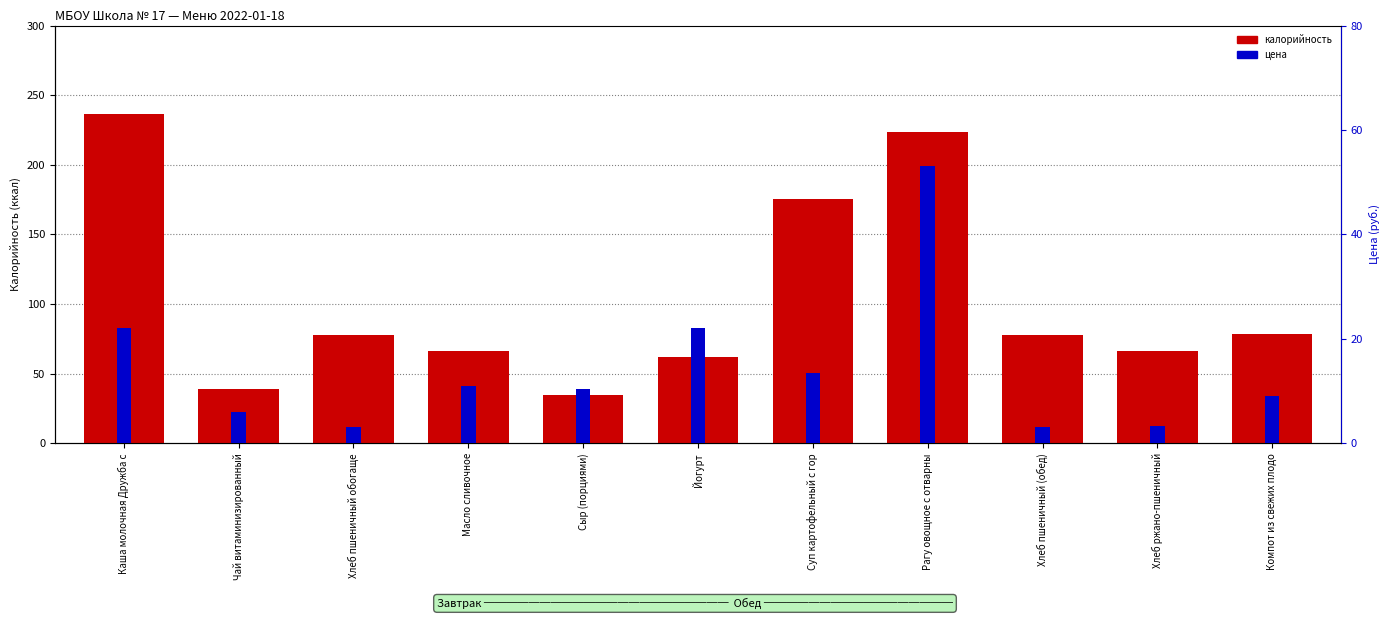

How many bars are there in each group?

2